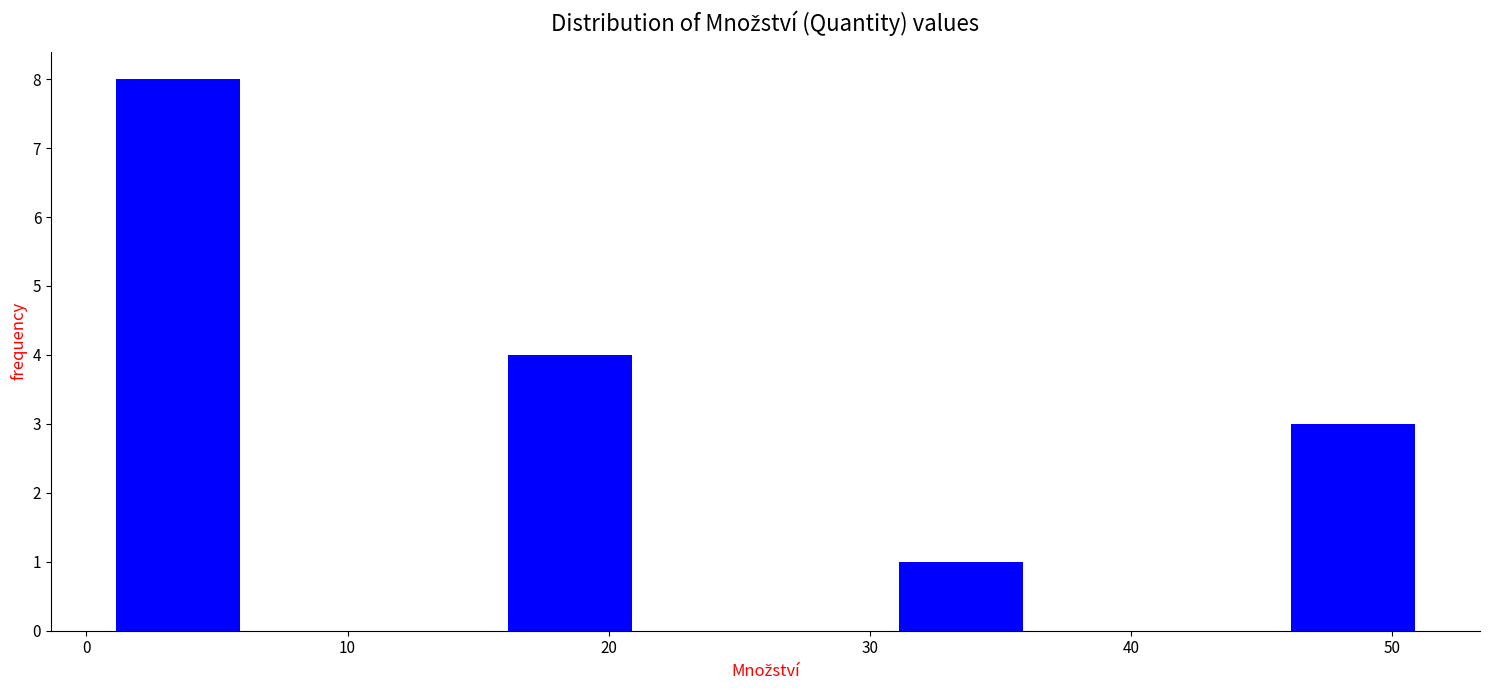

Reading left to right, transcribe this chart: for each bar, give the range it covers on the x-axis and its height. The values are not printed on the chart, so give them approximately, as read against the axis.

1 to 6: 8
6 to 11: 0
11 to 16: 0
16 to 21: 4
21 to 26: 0
26 to 31: 0
31 to 36: 1
36 to 41: 0
41 to 46: 0
46 to 51: 3